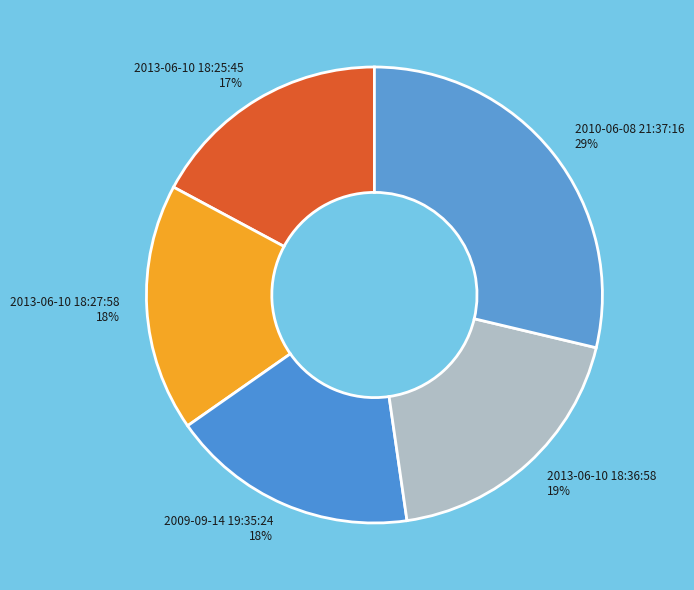

Which slice is the largest?

2010-06-08 21:37:16